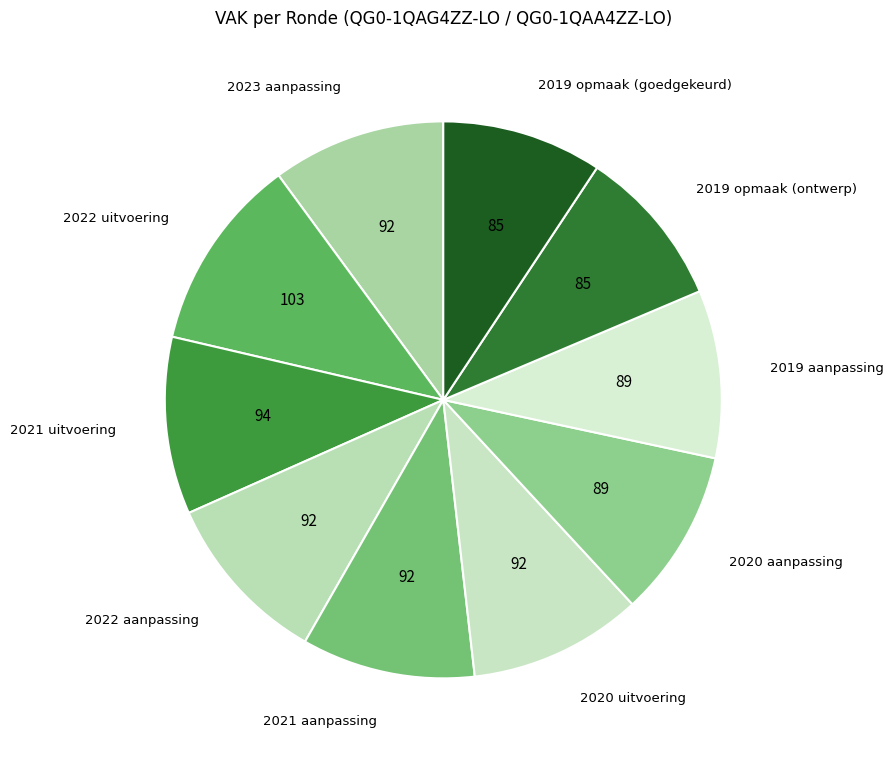

Approximately how many times larger is the value at 2022 aanpassing compared to 2022 uitvoering?

0.9